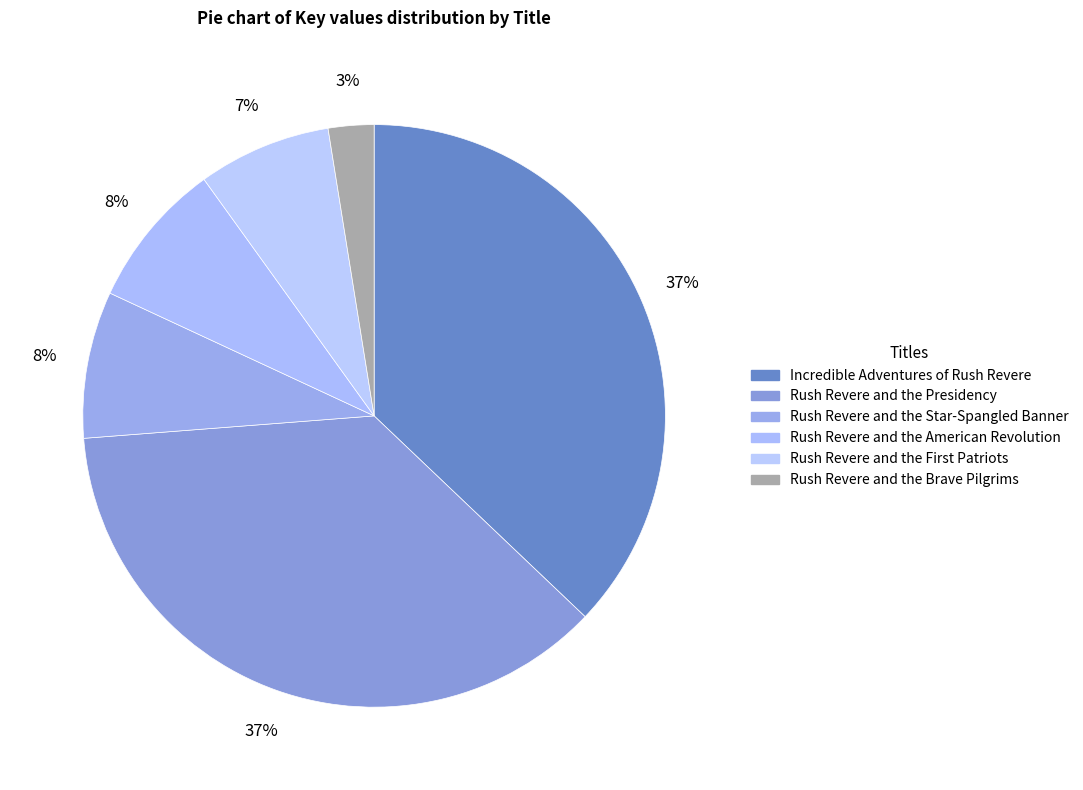

Which slice is the smallest?

Rush Revere and the Brave Pilgrims